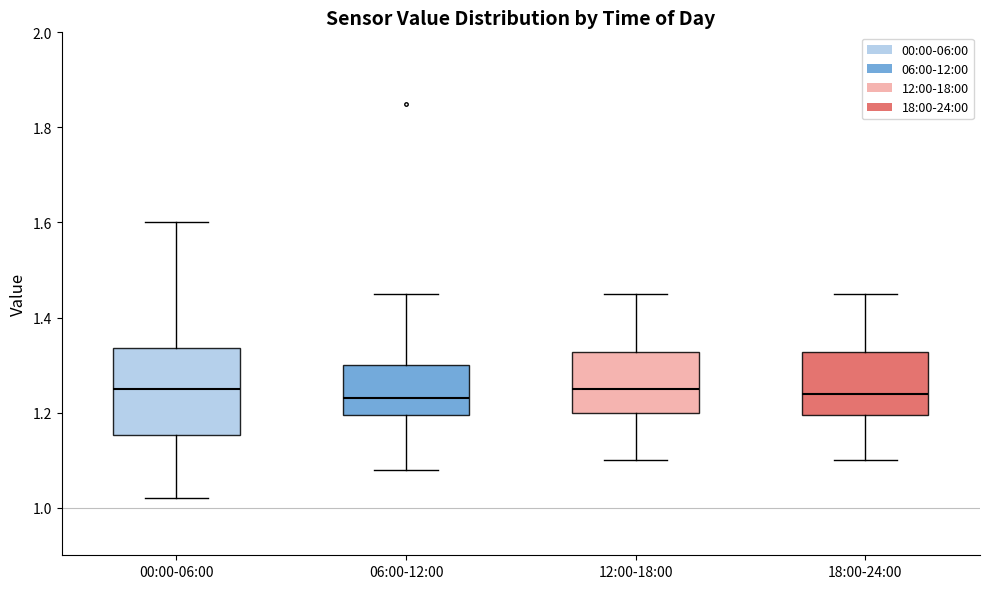

Reading left to right, transcribe this box plot: for each box, give where its median line is, the range the box spans, and where its two whiskers end, as read against the y-axis. The values are not printed on the chart, so give them approximately, as read against the axis.

00:00-06:00: median 1.26, box 1.16 to 1.34, whiskers 1.02 to 1.60
06:00-12:00: median 1.24, box 1.20 to 1.30, whiskers 1.08 to 1.46
12:00-18:00: median 1.26, box 1.20 to 1.32, whiskers 1.10 to 1.46
18:00-24:00: median 1.24, box 1.20 to 1.32, whiskers 1.10 to 1.46